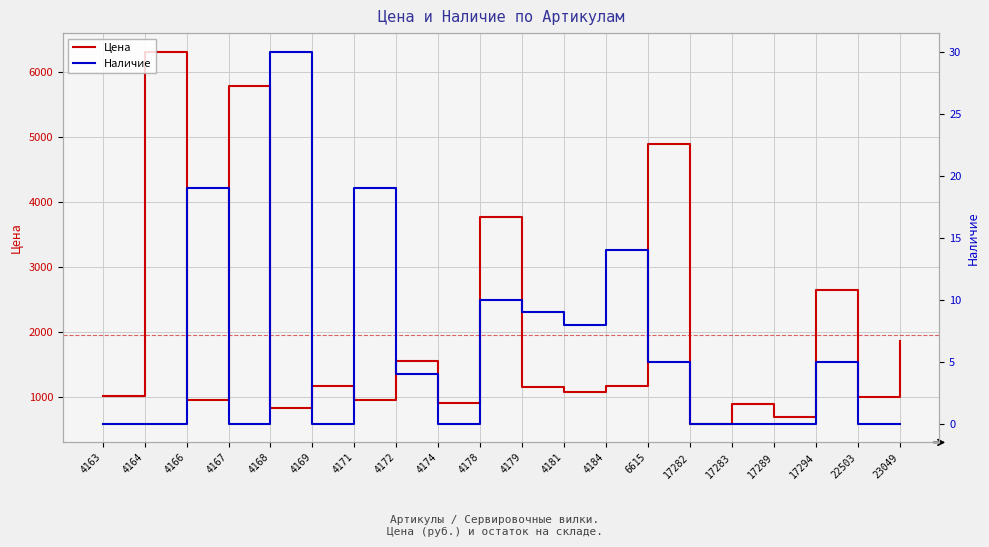

At how many categories does at least one series exceed 1095?

10